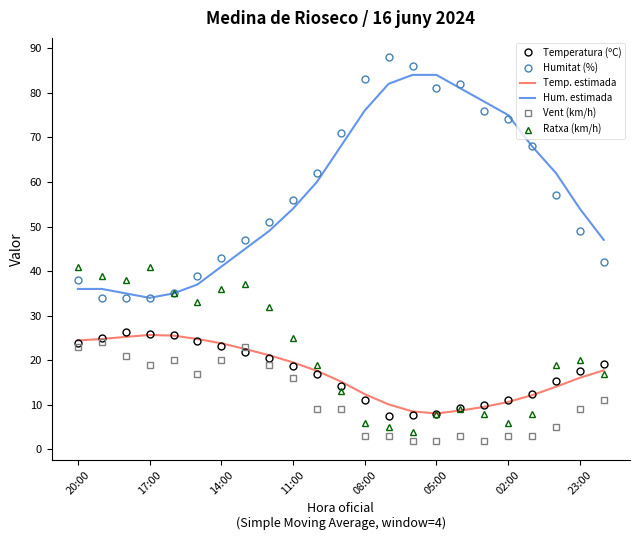

What is the maximum value for Hum. estimada?

84.0